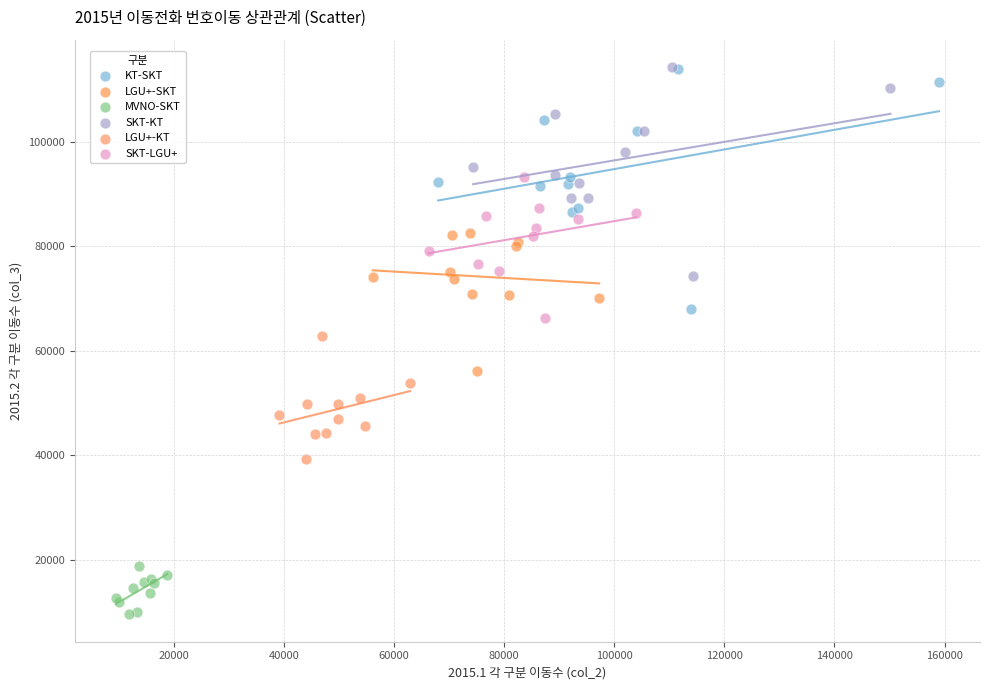

Which series contains the lowest Y value?

MVNO-SKT